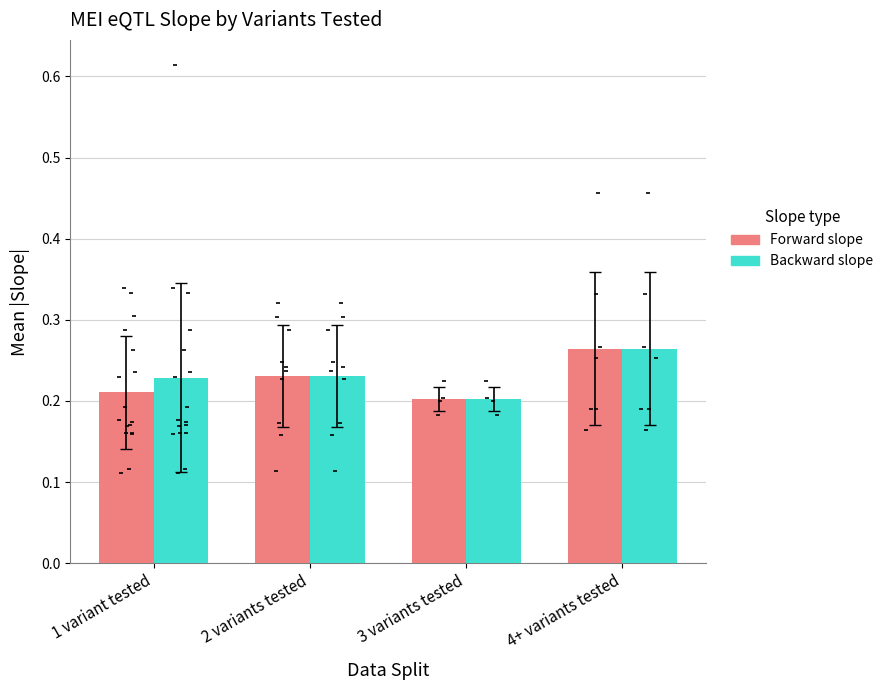

Which series reaches the maximum Y coordinate?

Forward slope